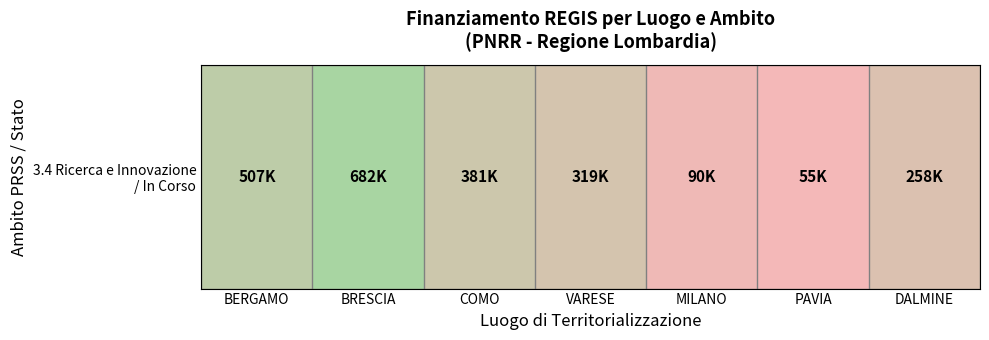

True or false: the data shows 142106.6 at MILANO.

False